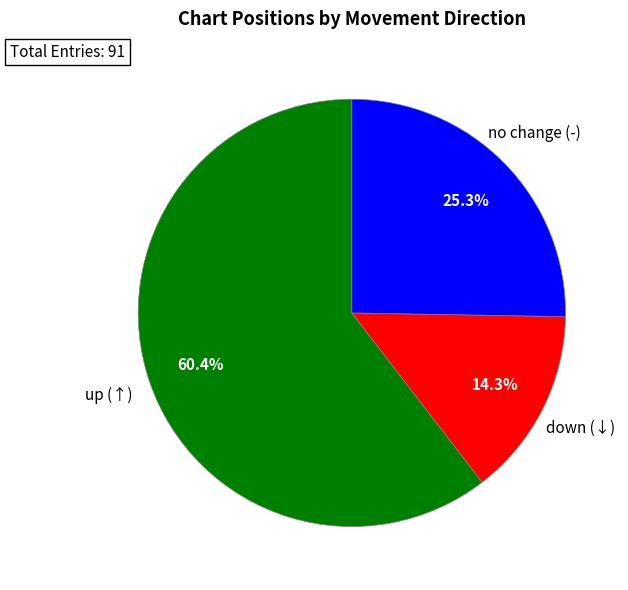

Is there any slice that represents more than half of the pie?

Yes